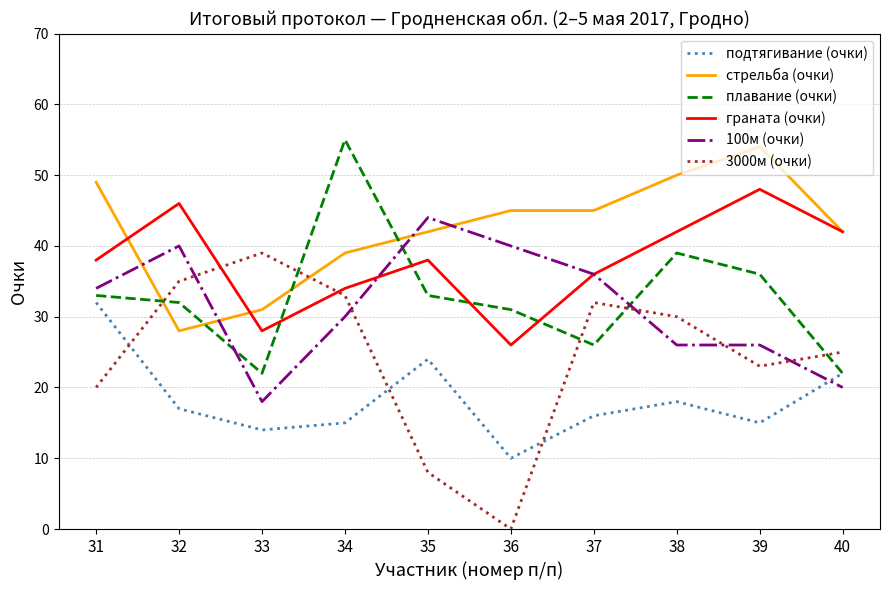

Which series has the largest range (max minus min)?

3000м (очки)